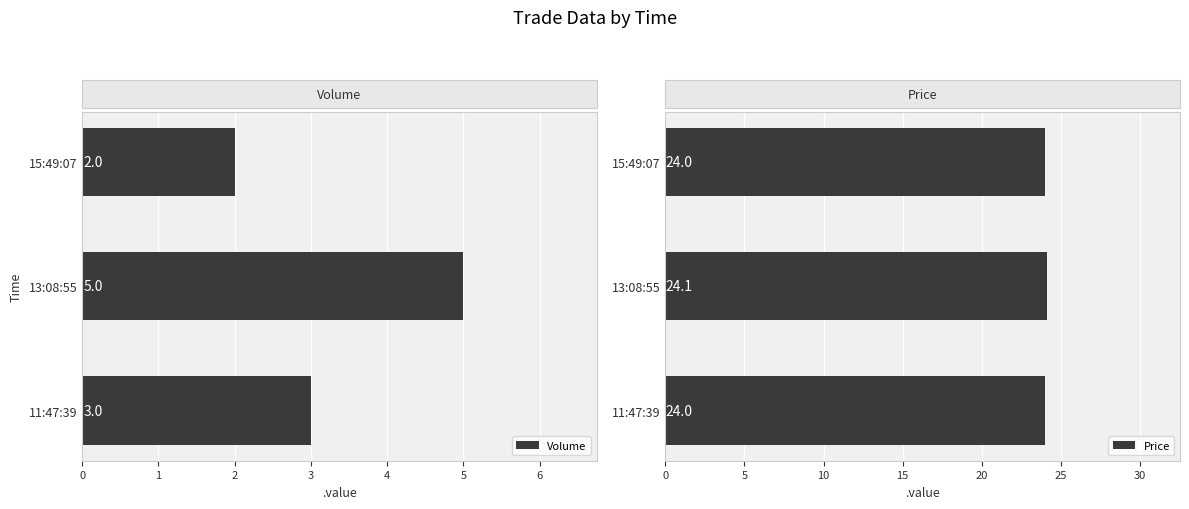

Rank the categories by Volume value from lowest to highest.

15:49:07, 11:47:39, 13:08:55